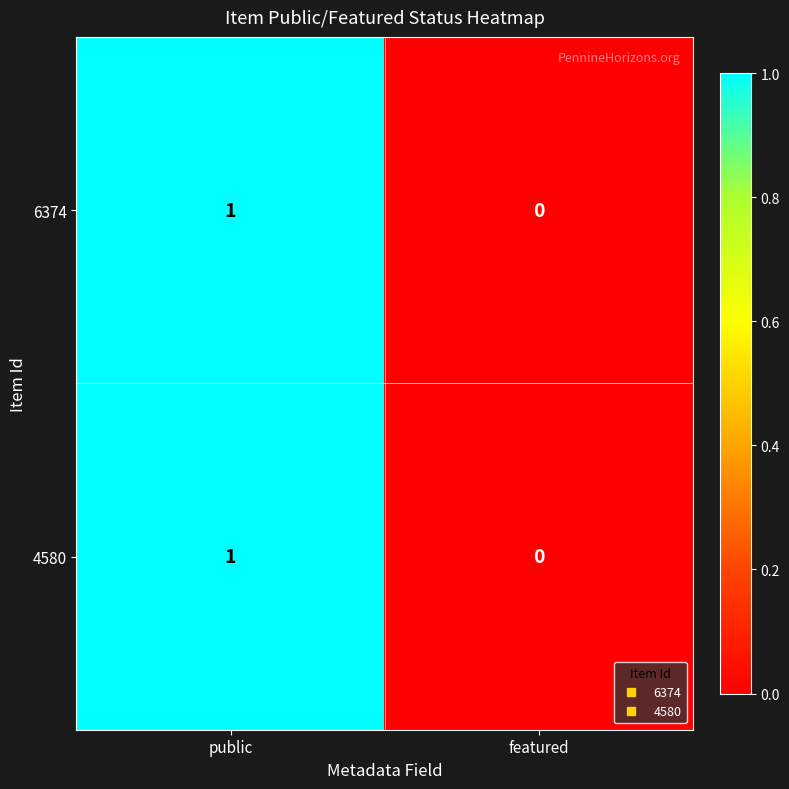

Reading right to left, extract all data points from this chart.

6374: featured=0	public=1
4580: featured=0	public=1